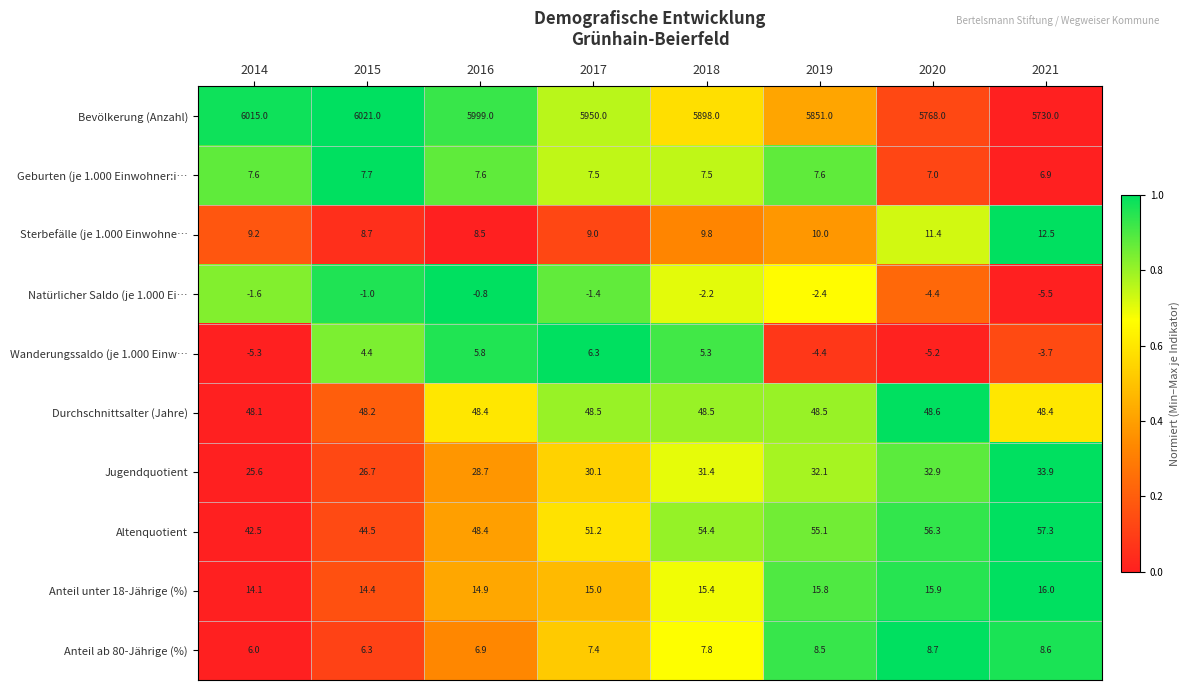

What is the greatest value displayed?

6021.0